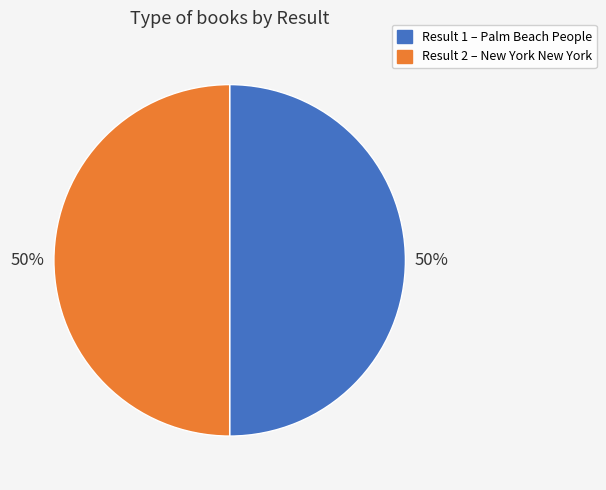

To the nearest percent, what is the average slice percentage?

50%